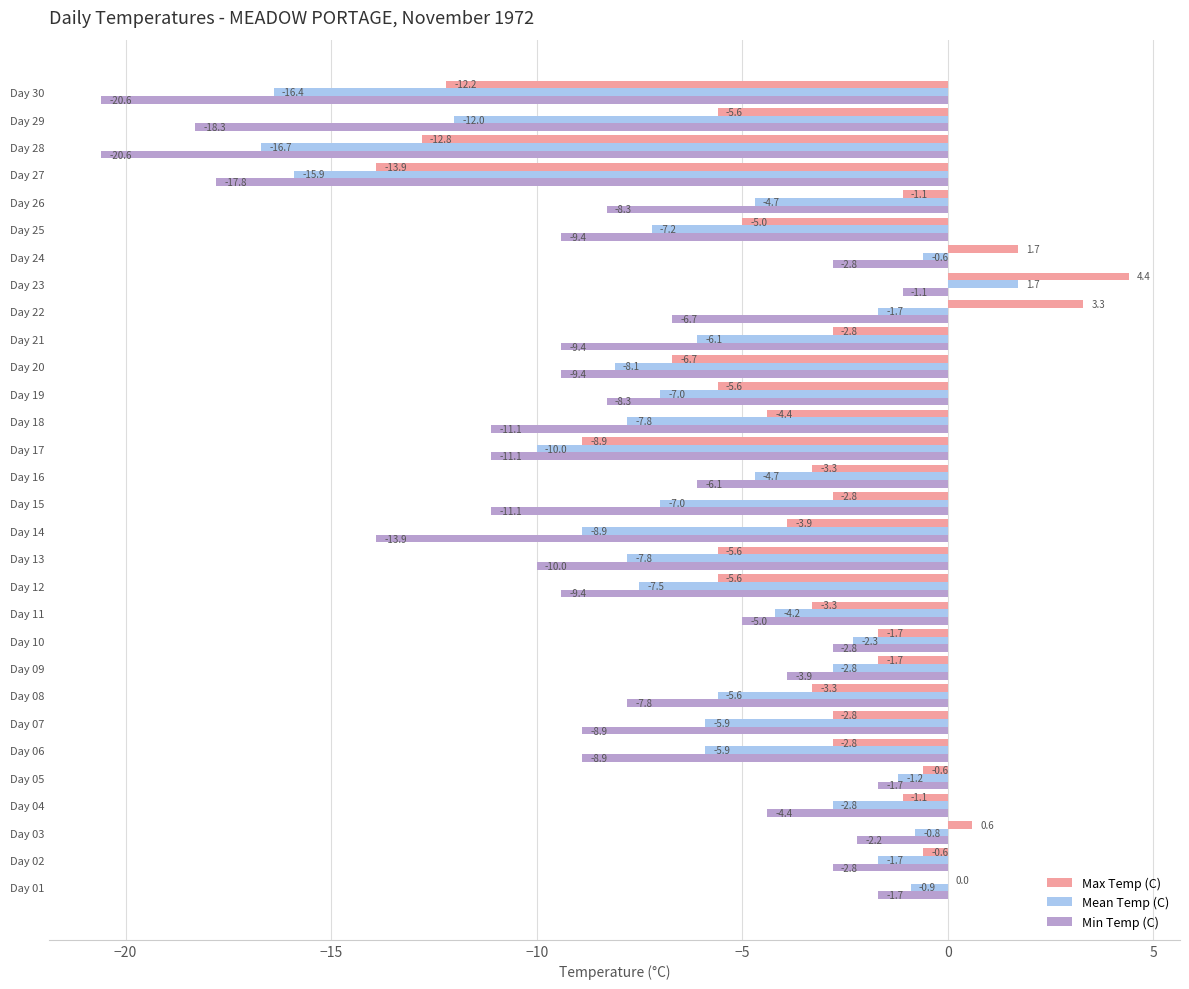

How many data points in Min Temp (C) are above -8?

13